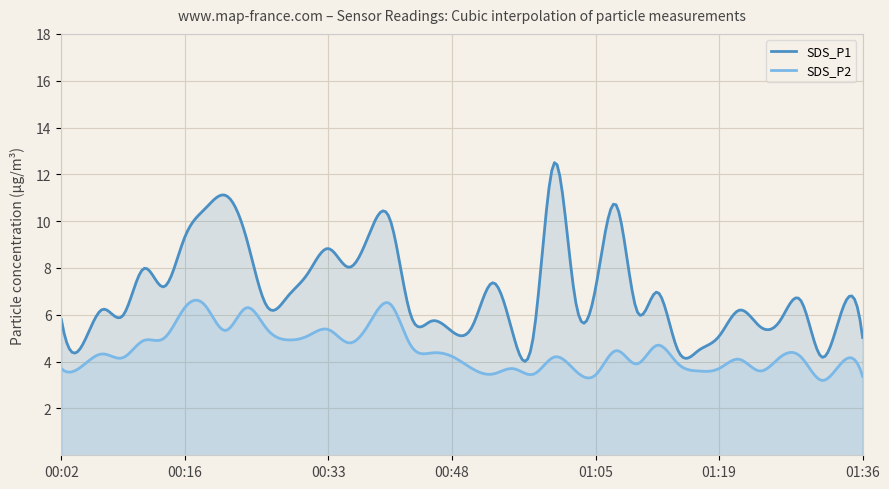

True or false: SDS_P2 and SDS_P1 intersect in this chart.

False